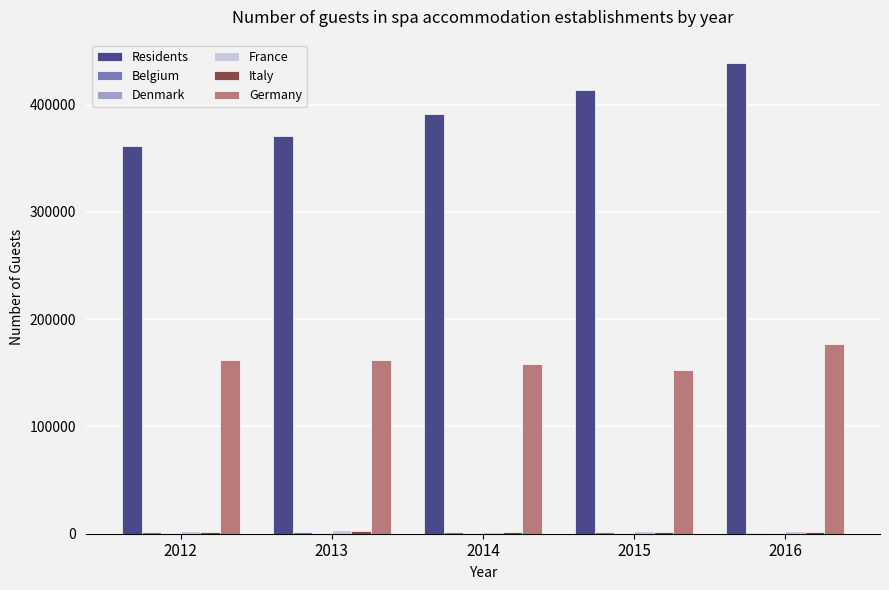

Which series has the largest total across all categories?

Residents